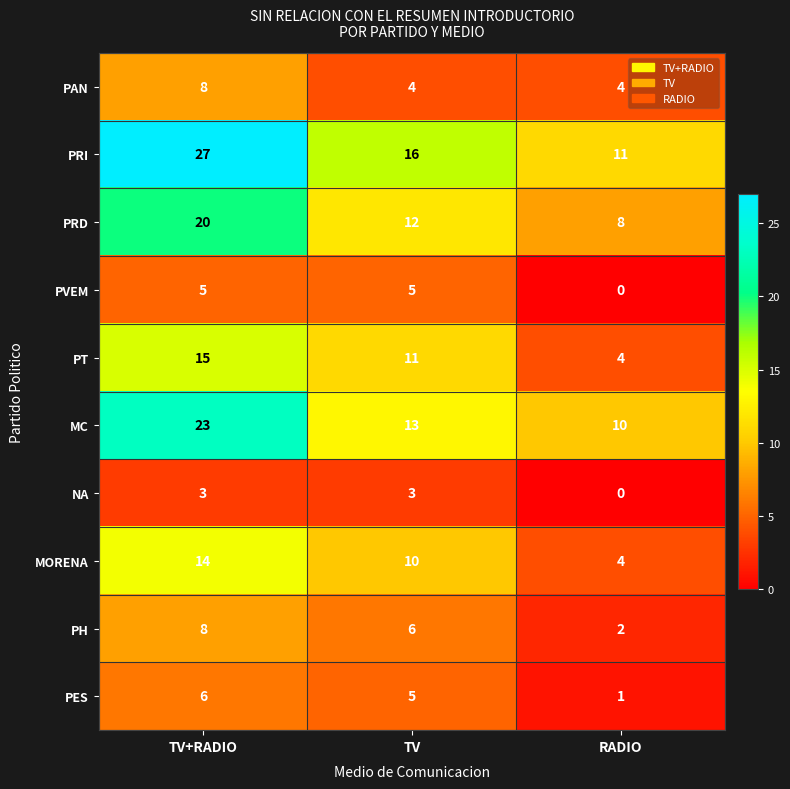

What is the difference between the maximum and minimum values in the PAN series?

4